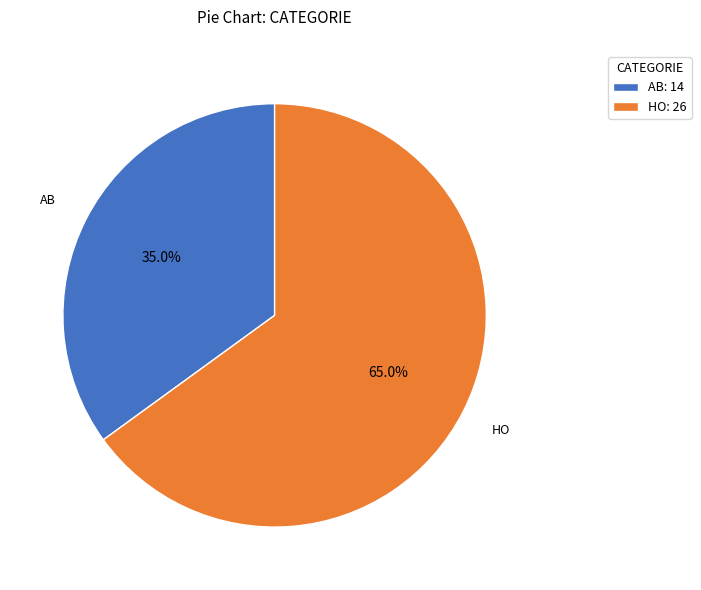

How many segments does this pie chart have?

2